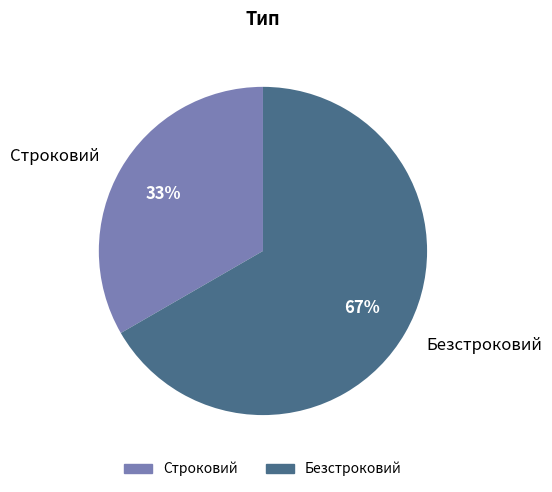

Which has a higher value, Строковий or Безстроковий?

Безстроковий